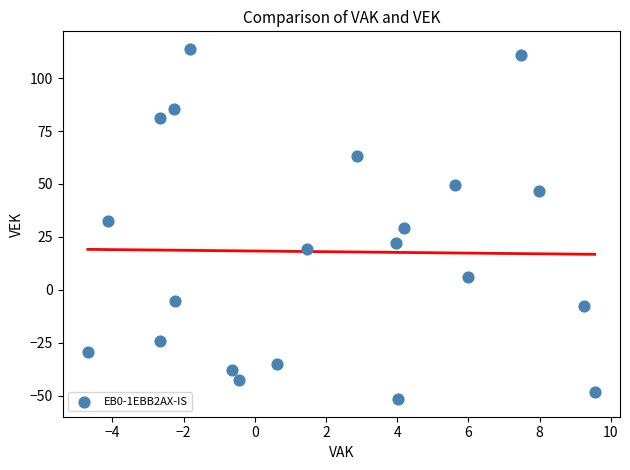

What is the range of Y values (max minus min)?

165.5